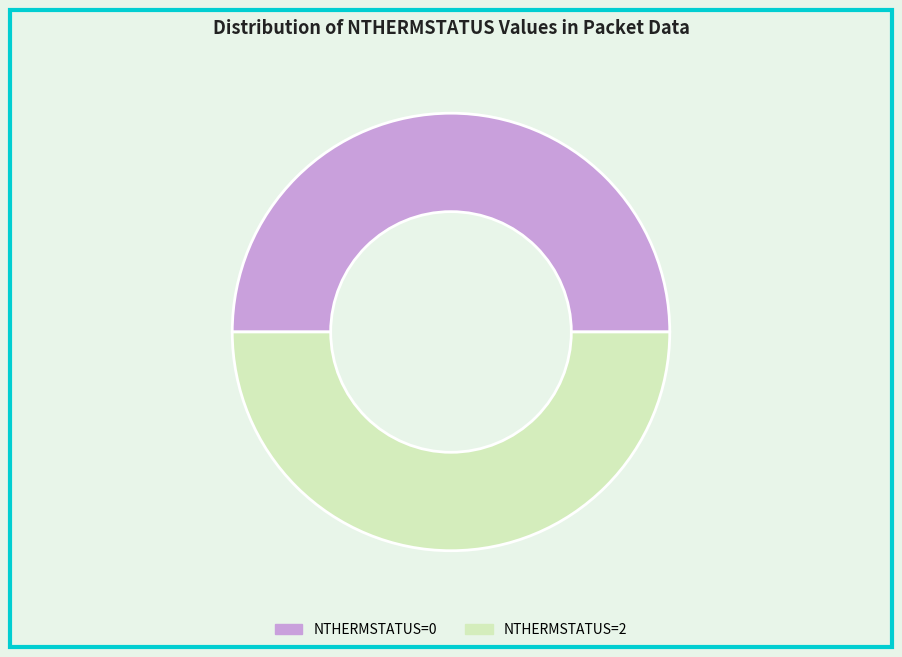

Is the sum of NTHERMSTATUS=0 and NTHERMSTATUS=2 greater than half?

Yes